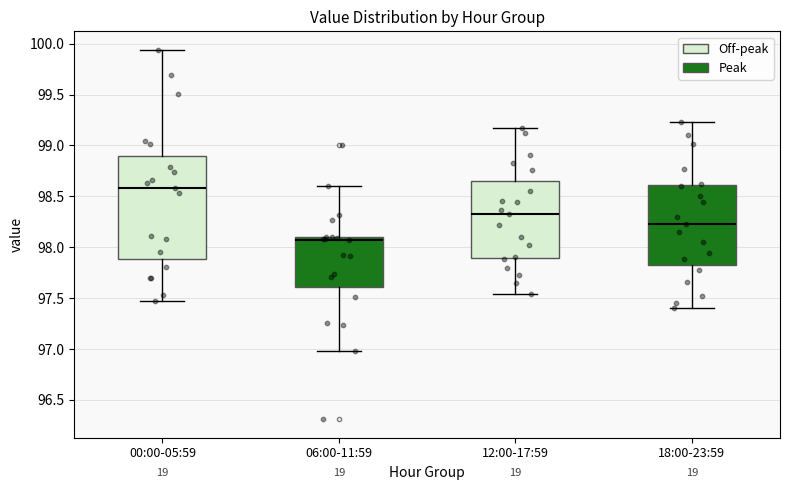

Which box has the lowest median line?

06:00-11:59